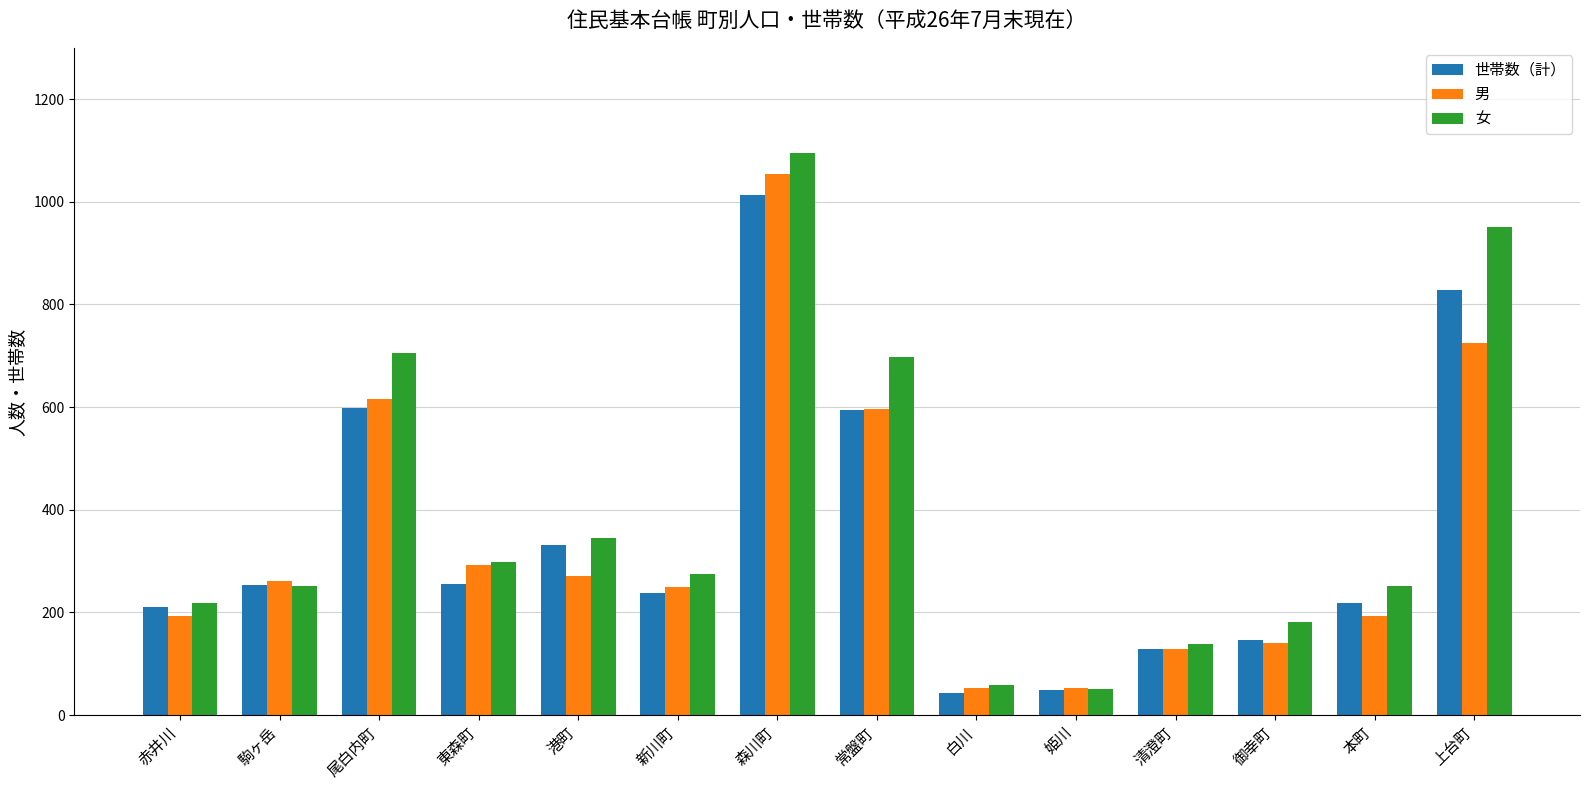

List the series in order of their peak value, lowest first.

世帯数（計）, 男, 女